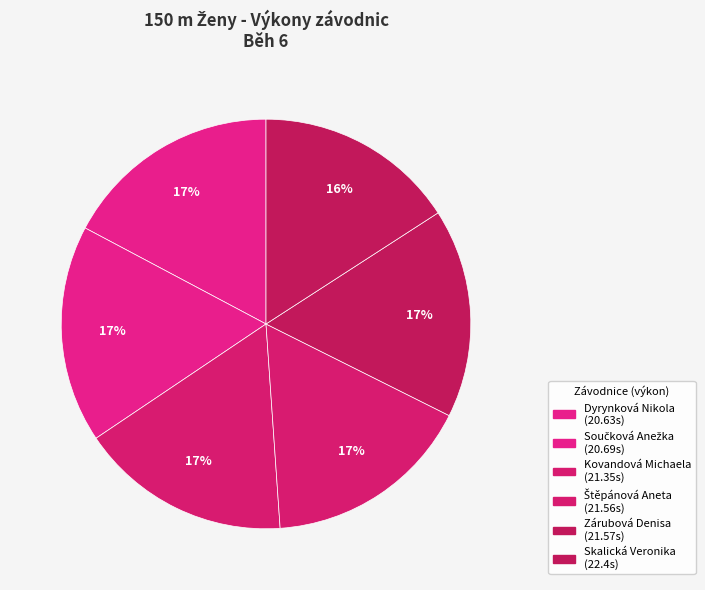

How many segments does this pie chart have?

6